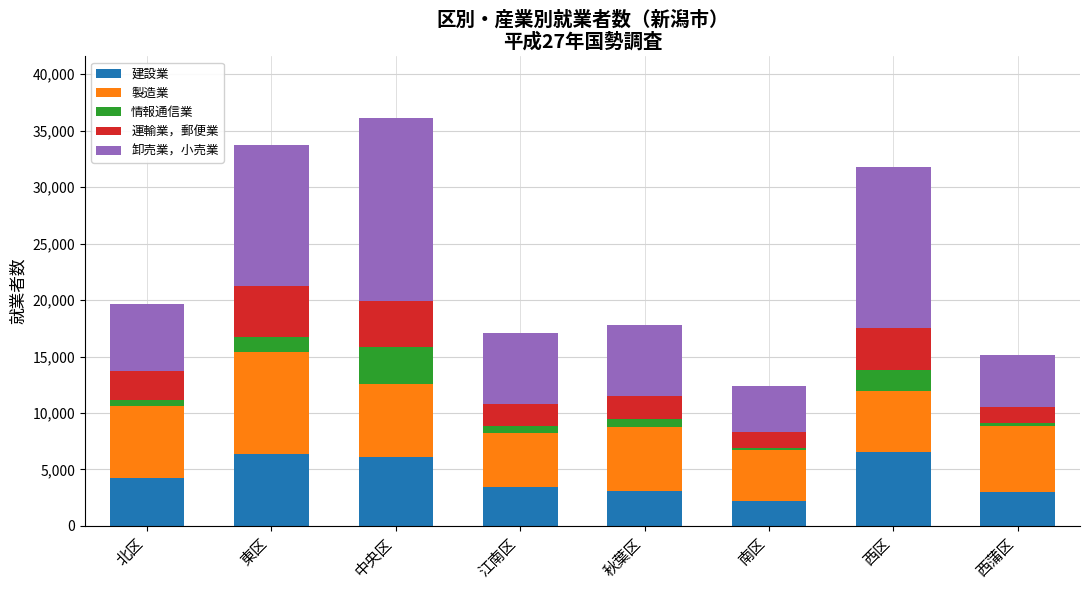

What is the minimum value for 建設業?

2179